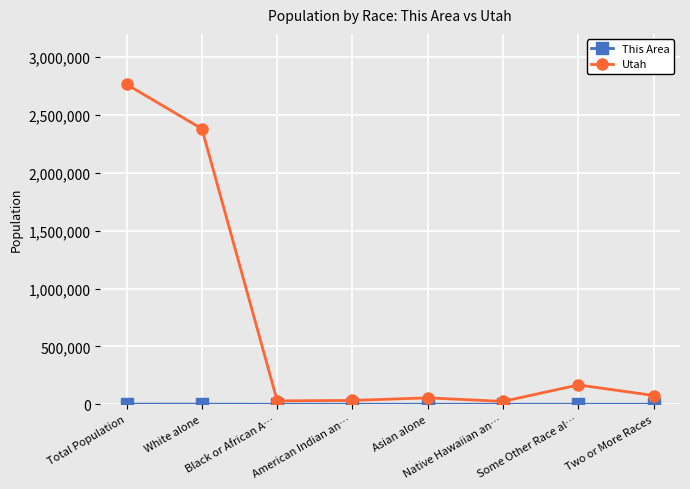

What is the difference between the maximum and second lowest values in the Utah series?

2734598